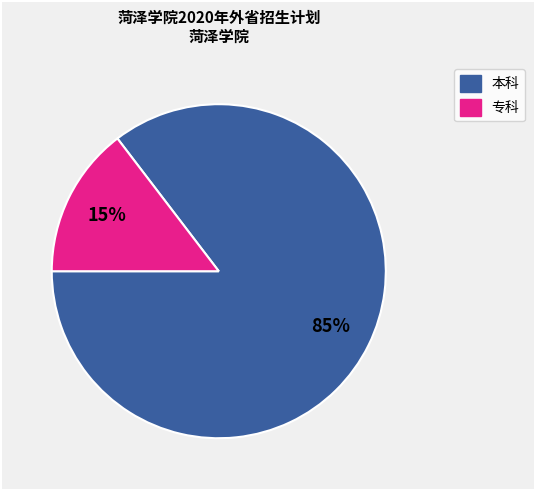

Is there a majority slice in this chart?

Yes